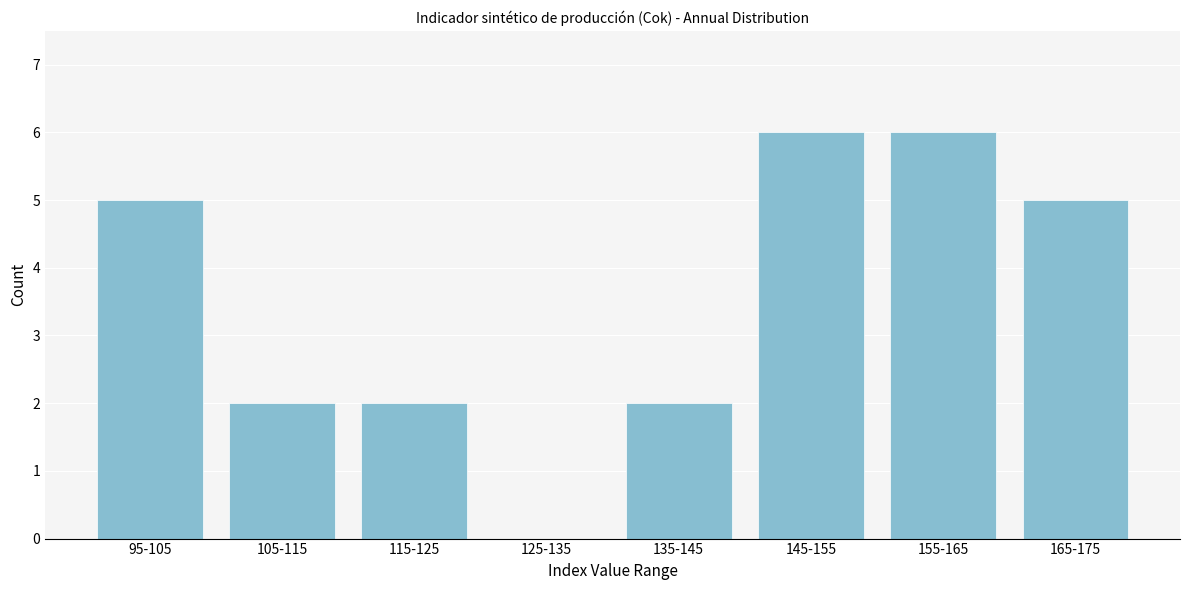

Reading left to right, list all the values displayed in this chart.

95-105=5	105-115=2	115-125=2	125-135=0	135-145=2	145-155=6	155-165=6	165-175=5